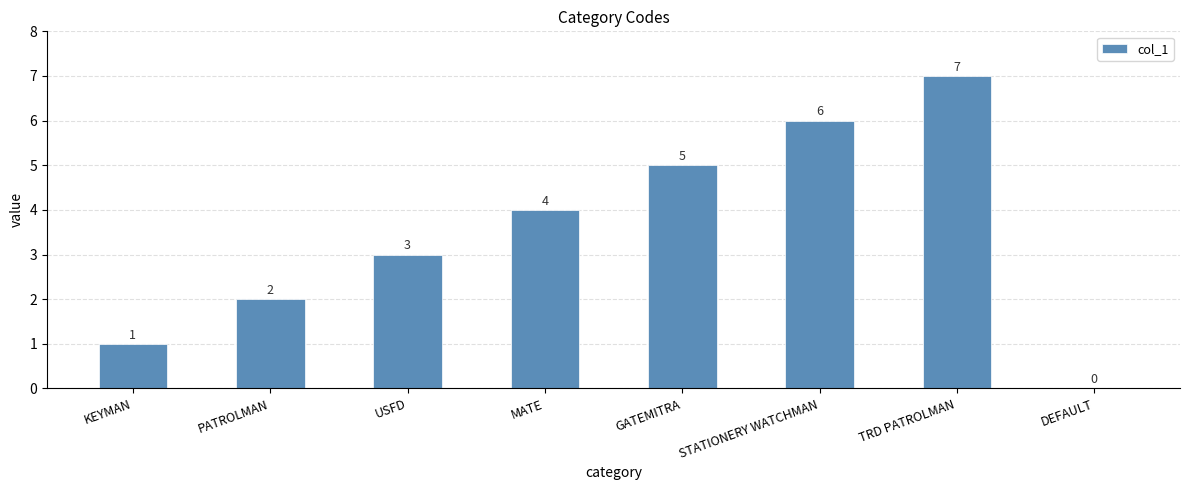

At which category does the chart reach its peak across all series?

TRD PATROLMAN